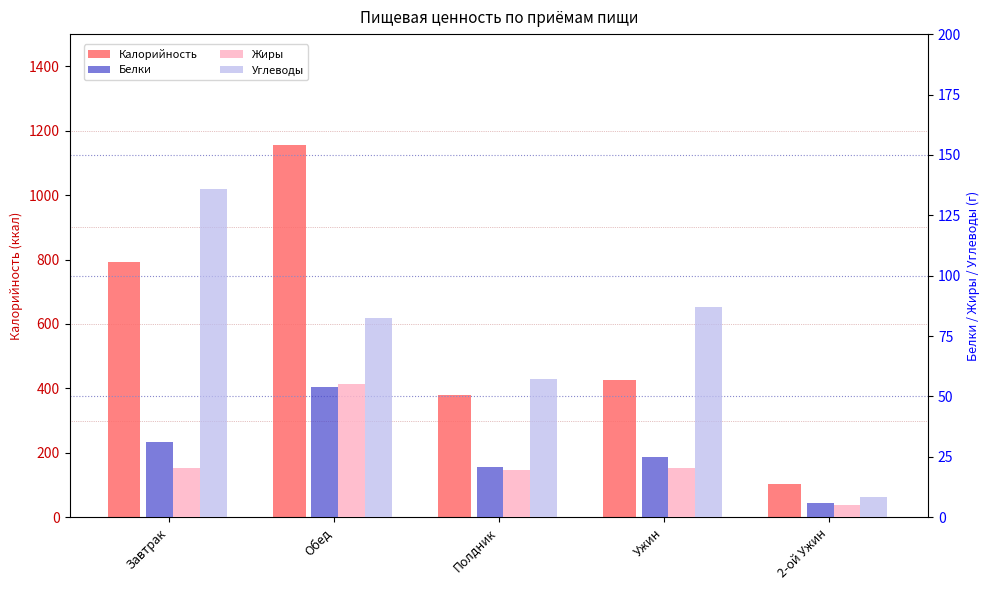

At which label is Углеводы closest to 72?

Обед